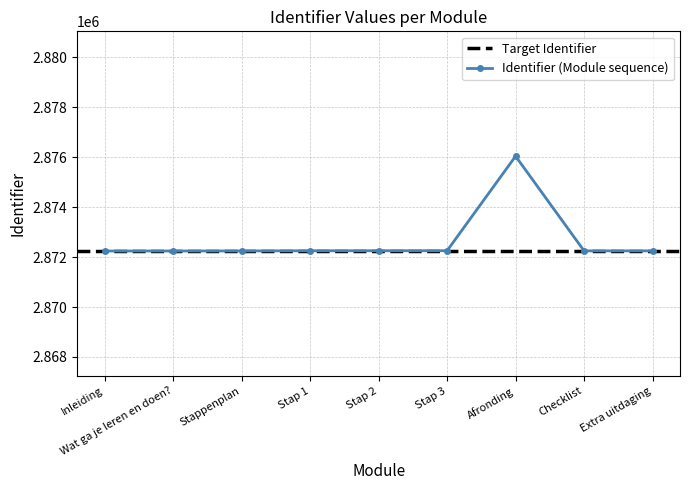

What is the value of the 2nd point from the left?

2872244